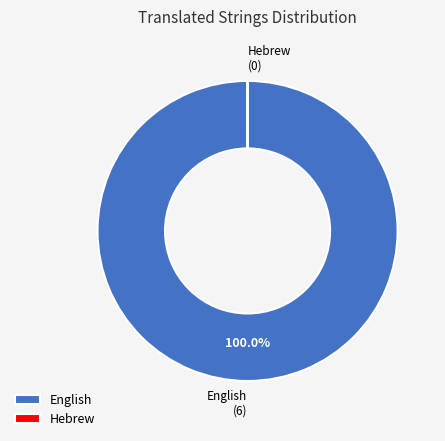

True or false: English accounts for 92% of the total.

False